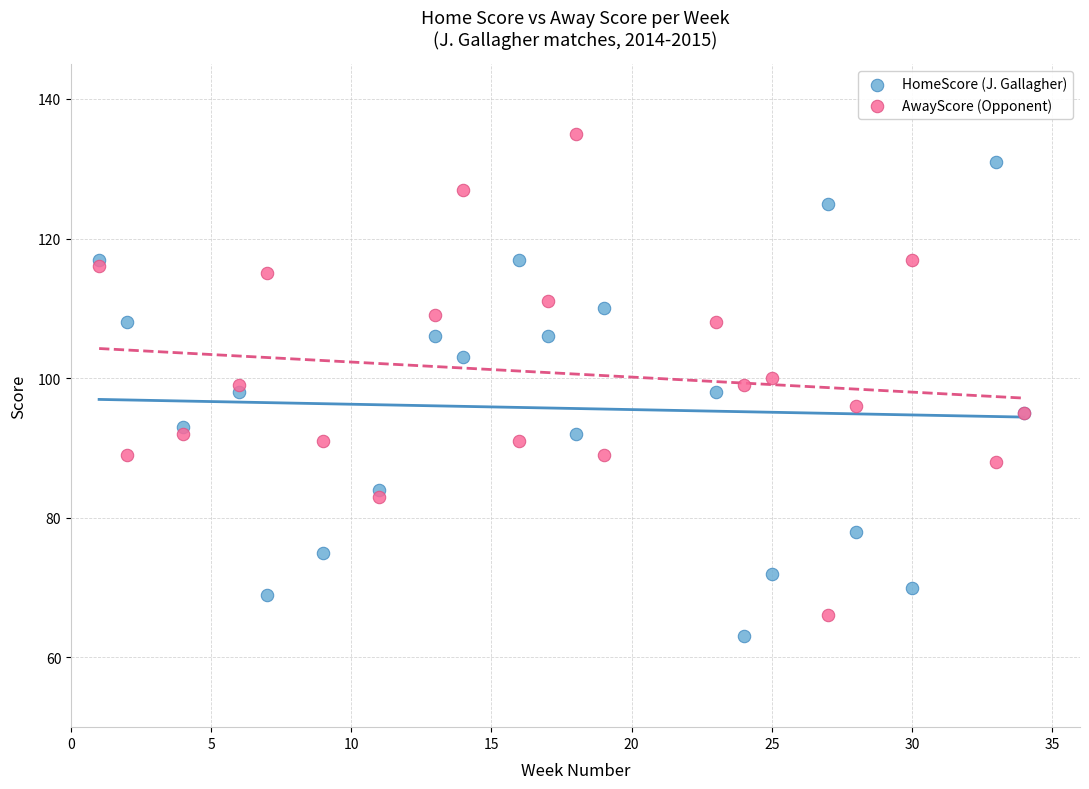

Which series reaches the maximum Y coordinate?

AwayScore (Opponent)